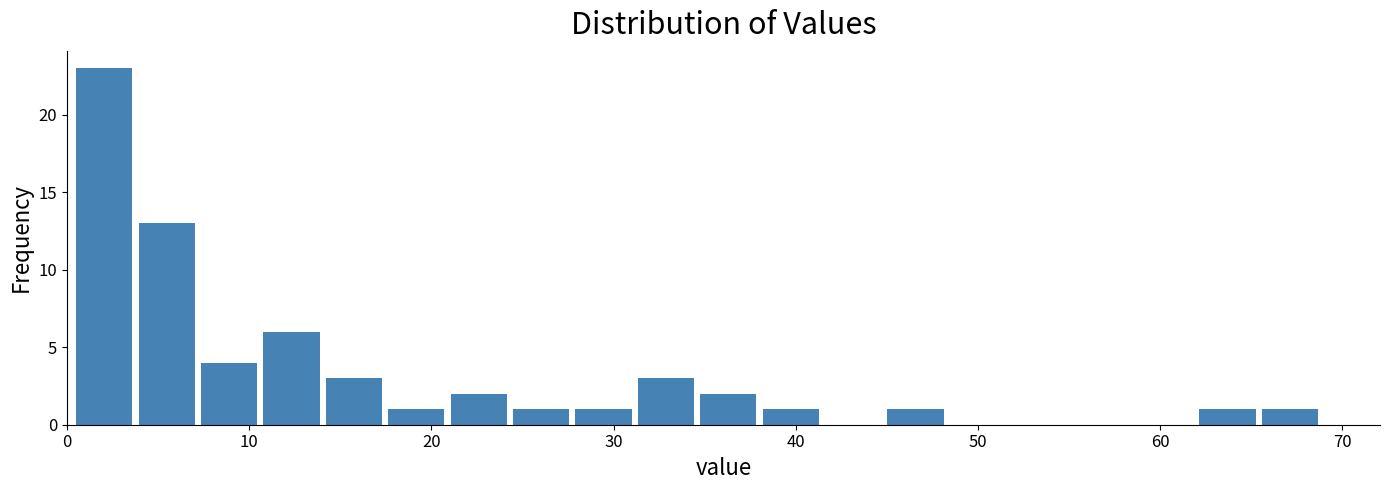

Around what value on the x-axis is the tallest bar? Give the approximate position of its centre, as read against the axis.

2